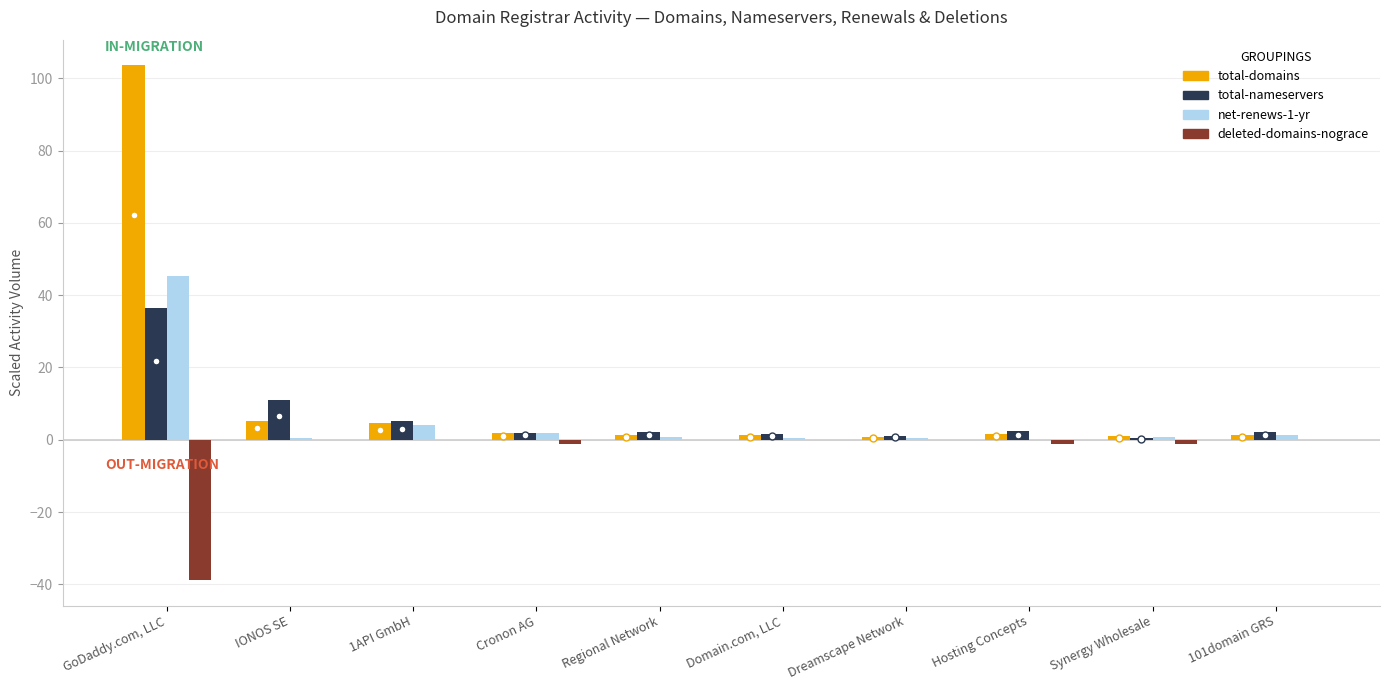

What is the sum of all deleted-domains-nograce values?

-42.5